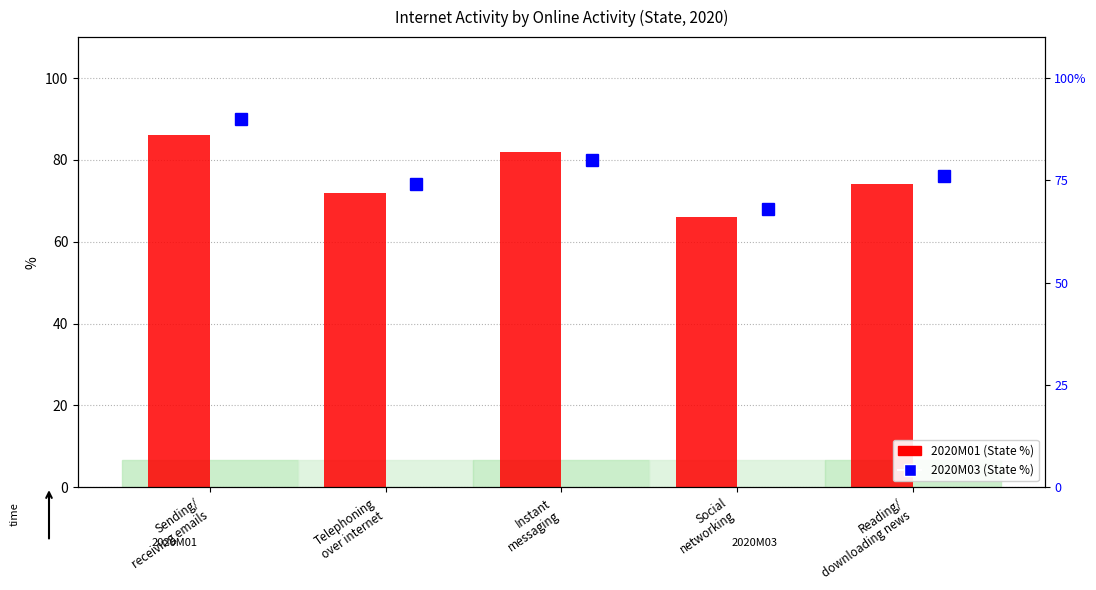

Count the number of data series in this chart.

2